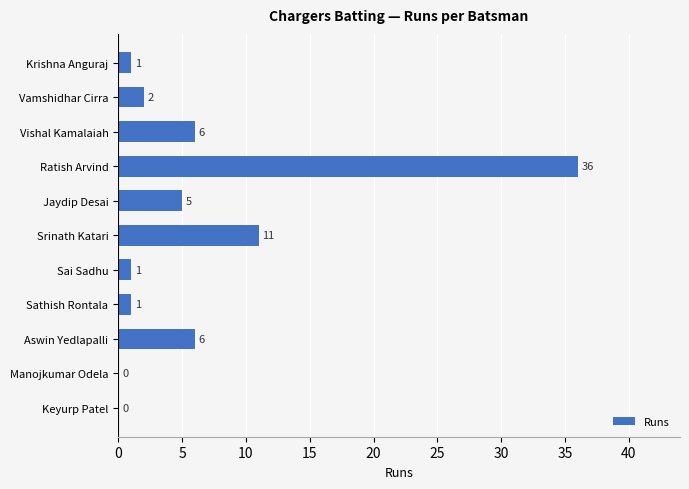

How many data points does each series have?

11